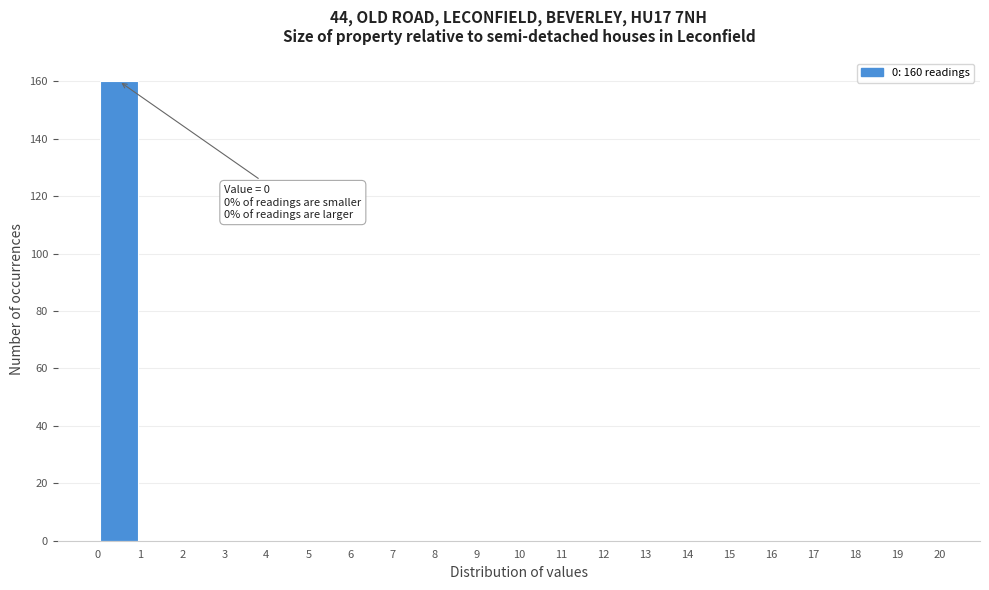

Over which range of the x-axis is the bar tallest?

0 to 1